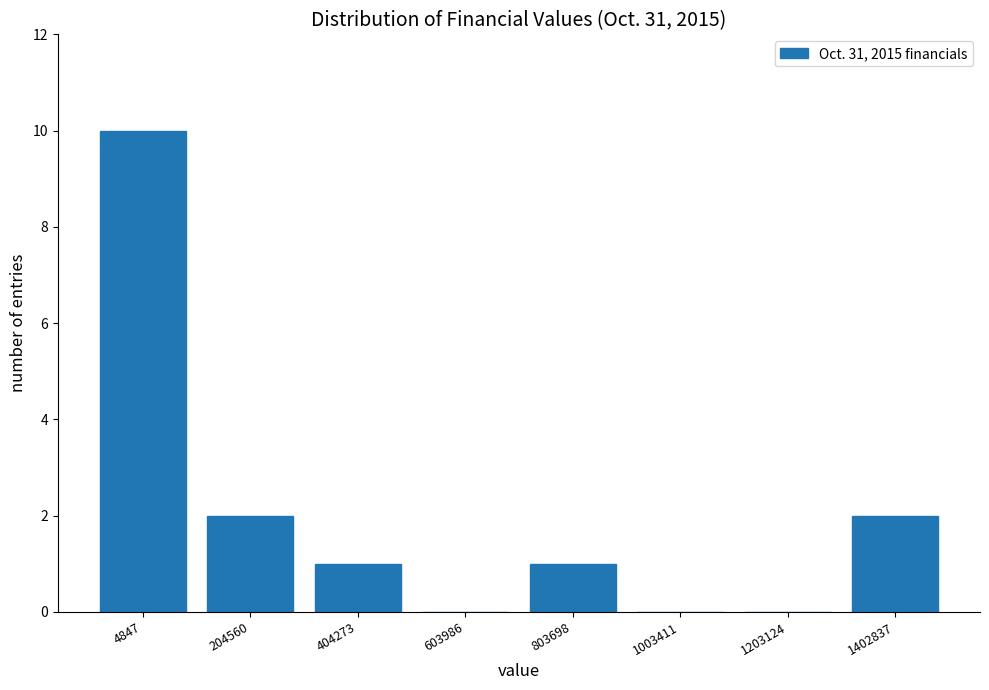

Reading left to right, list all the values displayed in this chart.

4847=10	204560=2	404273=1	603986=0	803698=1	1003411=0	1203124=0	1402837=2